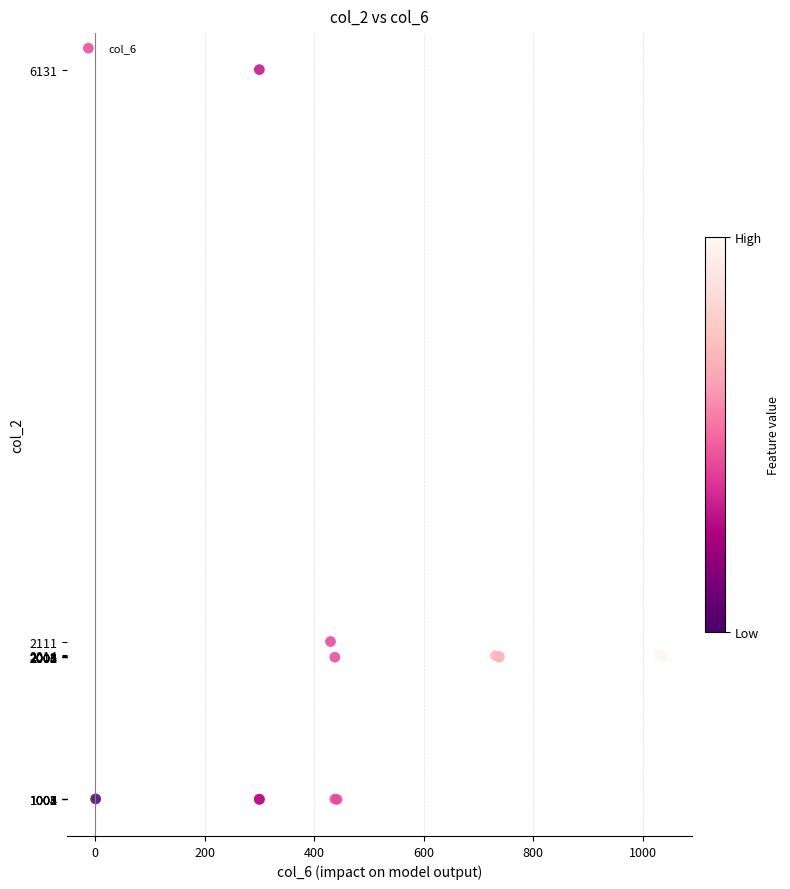

What Y value in the scatter plot is closest to 3566?

2111